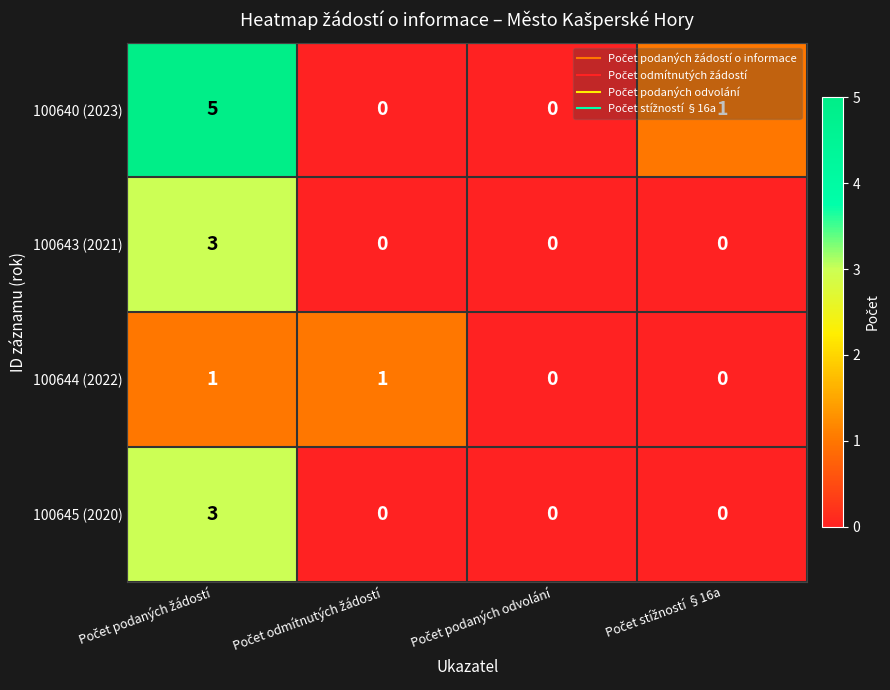

Which series has the largest total across all categories?

100640 (2023)